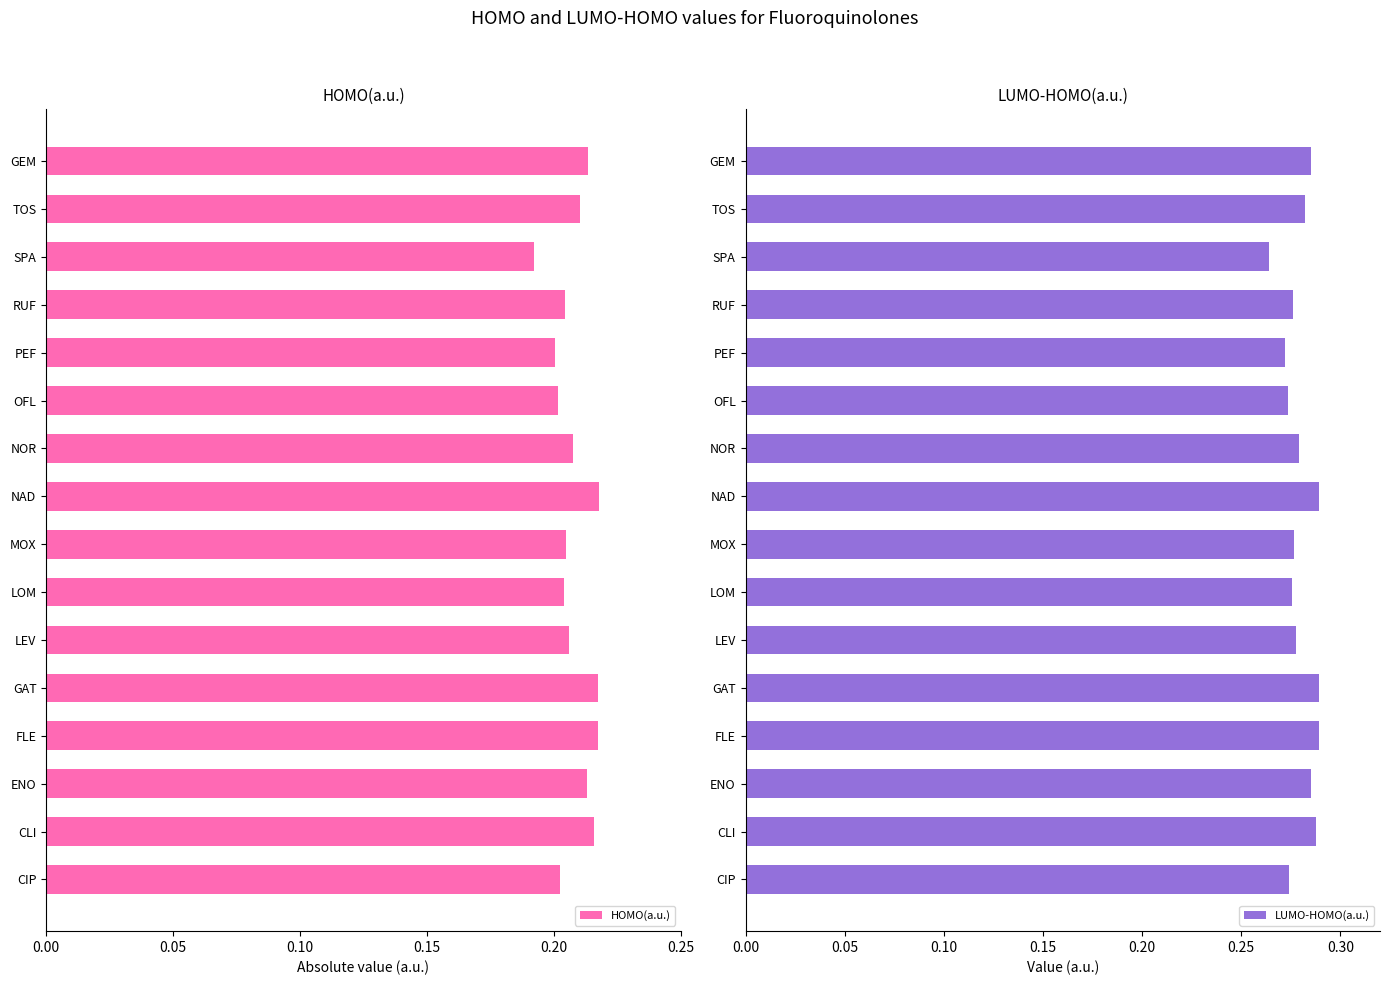

Is it true that HOMO(a.u.) equals 0.3 at GAT?

False